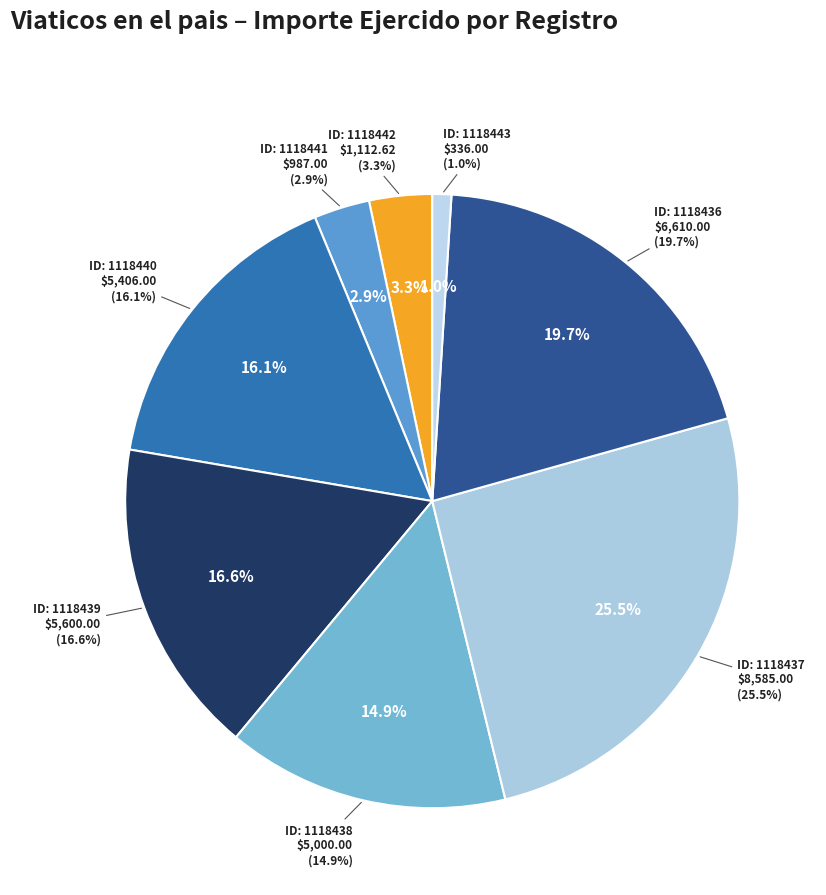

Rank the categories by value from highest to lowest.

1118437, 1118436, 1118439, 1118440, 1118438, 1118442, 1118441, 1118443